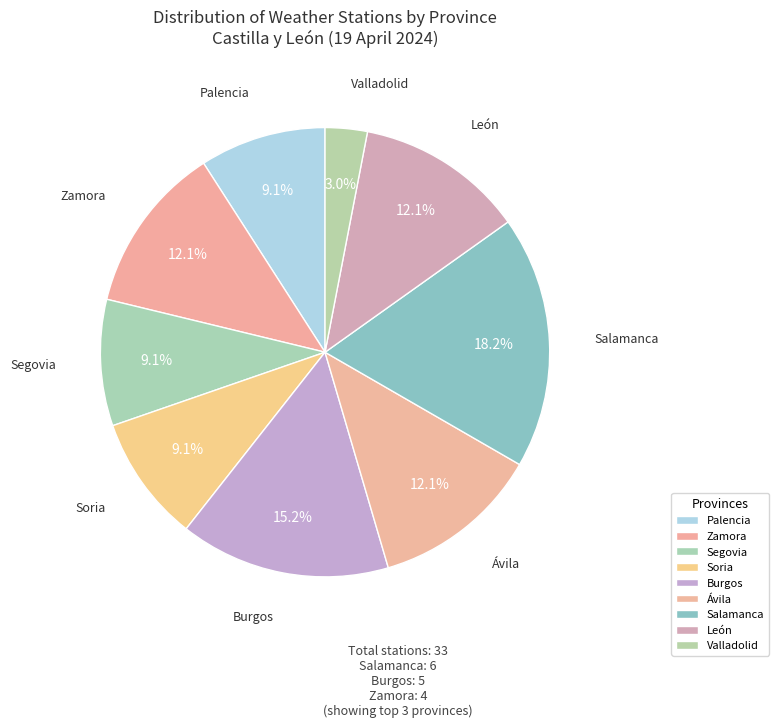

To the nearest percent, what is the difference between the Soria and Salamanca slice percentages?

9%